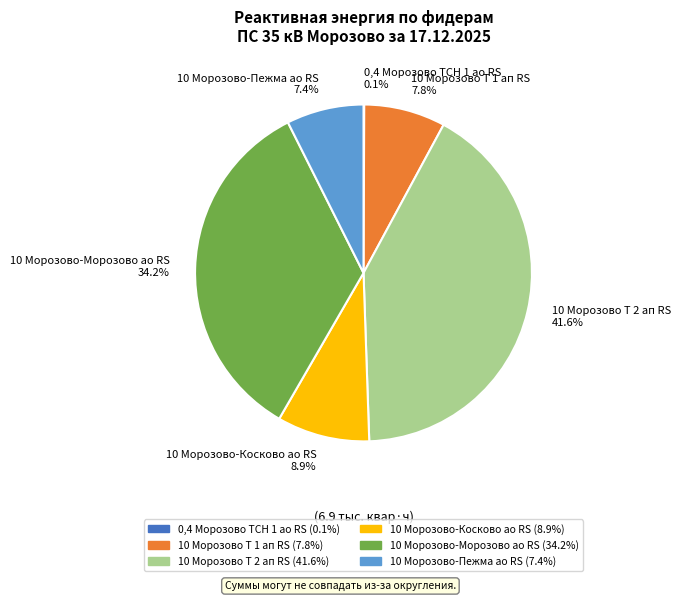

Does 10 Морозово-Морозово ао RS represent more than half of the total?

No